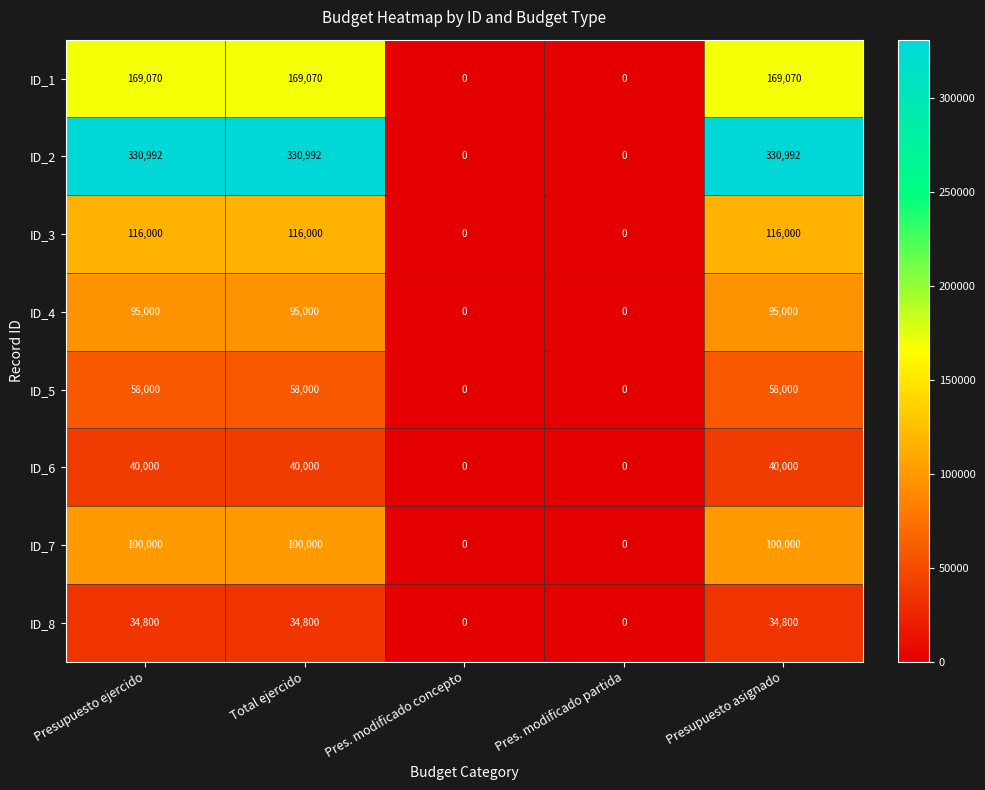

What is the average value of the ID_8 series?

20880